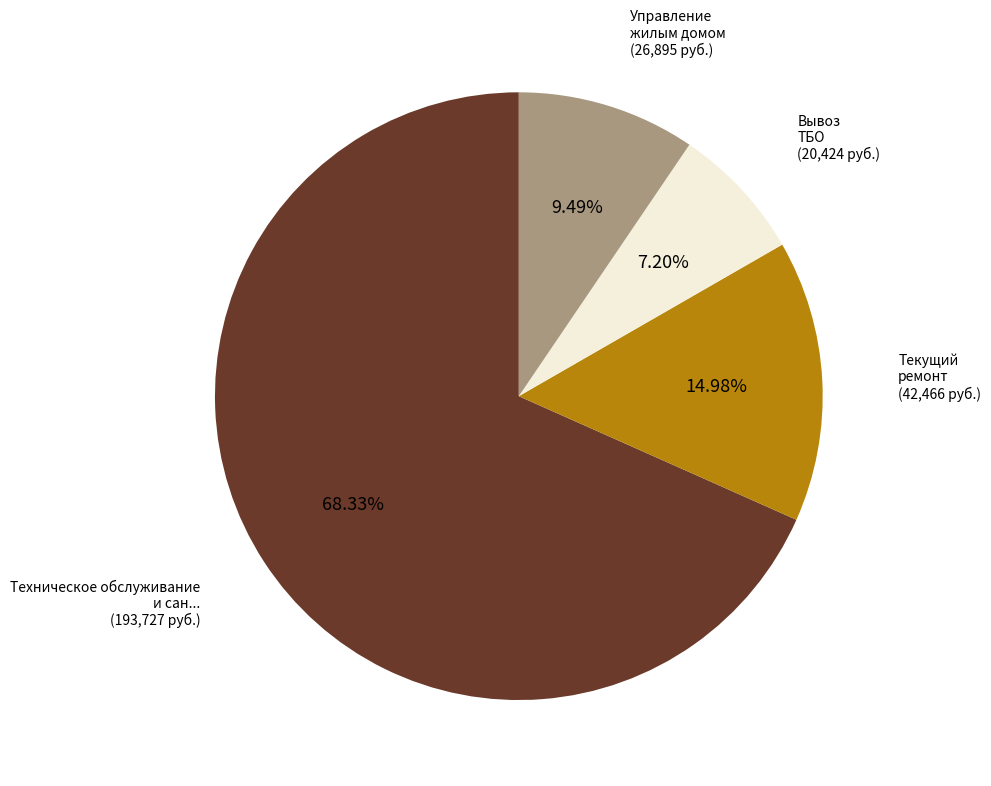

Does any single category account for the majority?

Yes